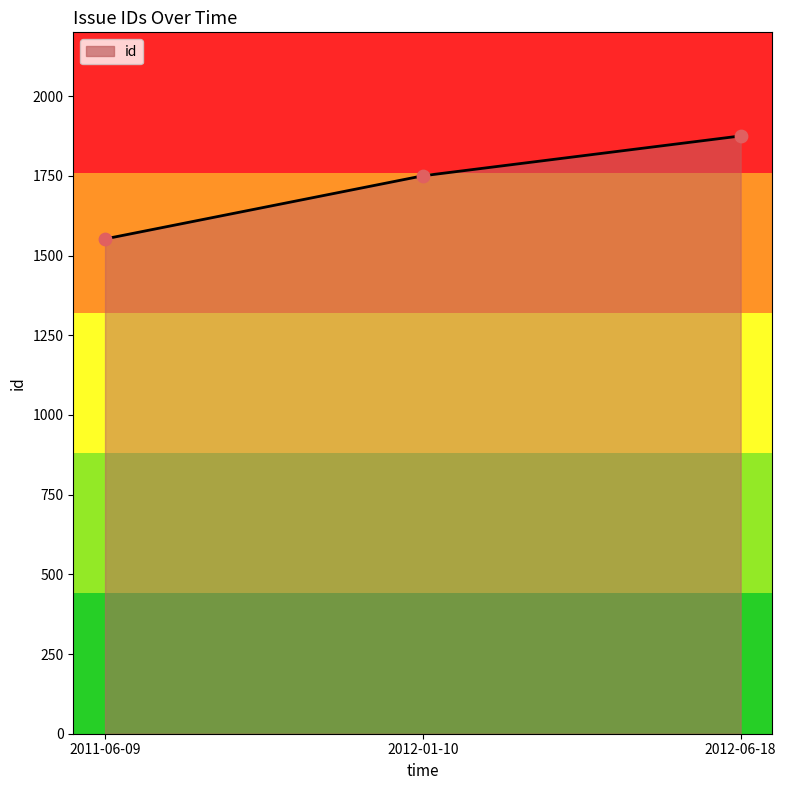

Which has a higher value, 2011-06-09 or 2012-06-18?

2012-06-18